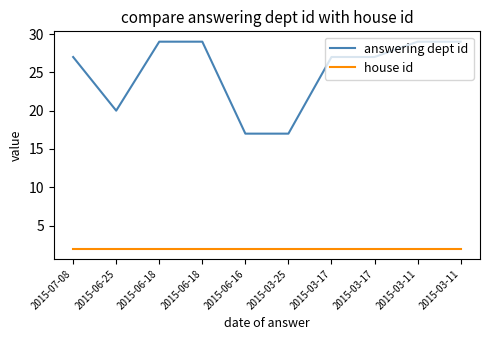

Which category has the highest value across all series?

2015-06-18